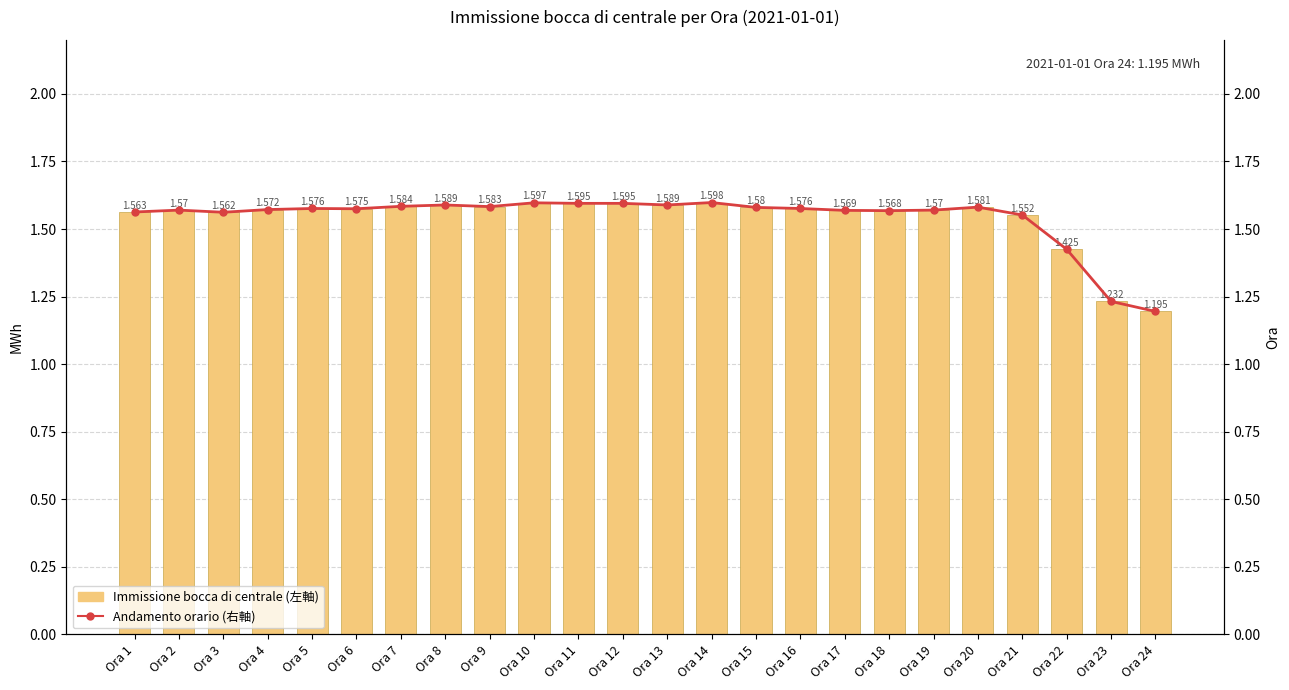

Which category has the lowest value in the 対全国比 (右軸) series?

Ora 24